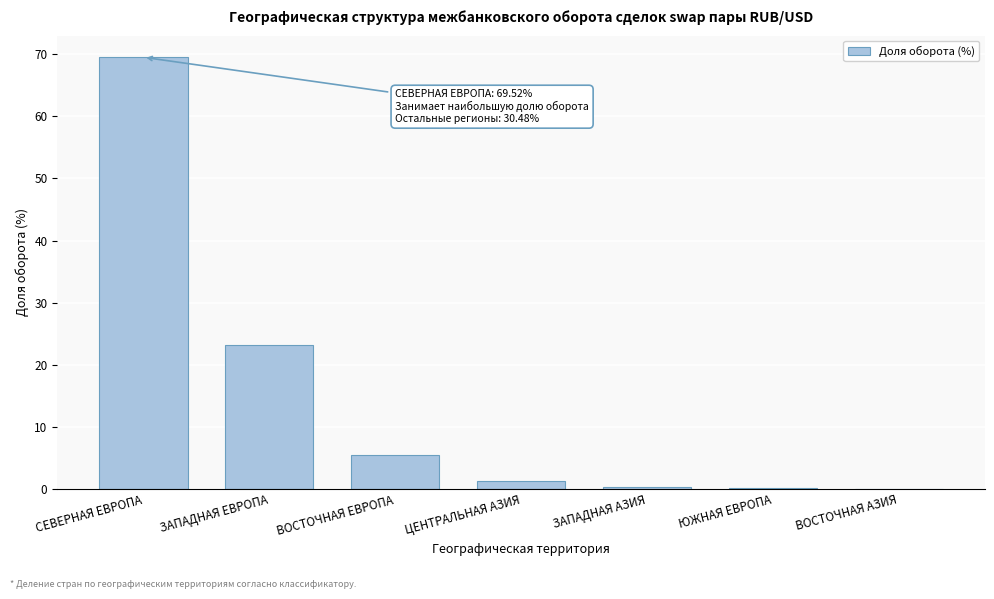

Which has a higher value, ЮЖНАЯ ЕВРОПА or ВОСТОЧНАЯ ЕВРОПА?

ВОСТОЧНАЯ ЕВРОПА